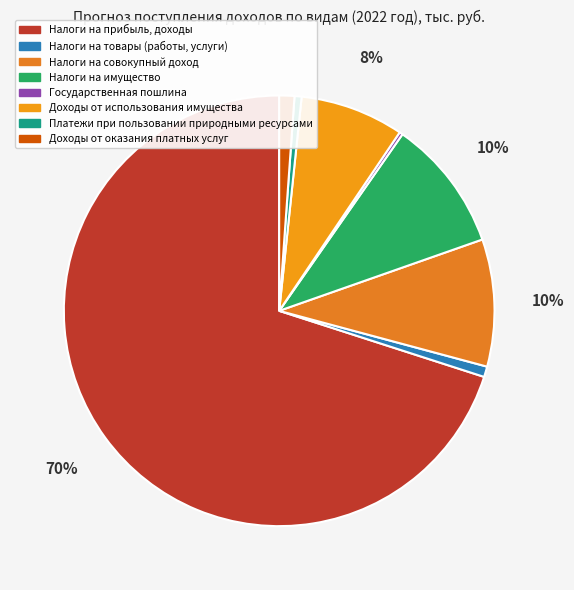

How much of the chart is everything except Налоги на прибыль, доходы?

30.0%